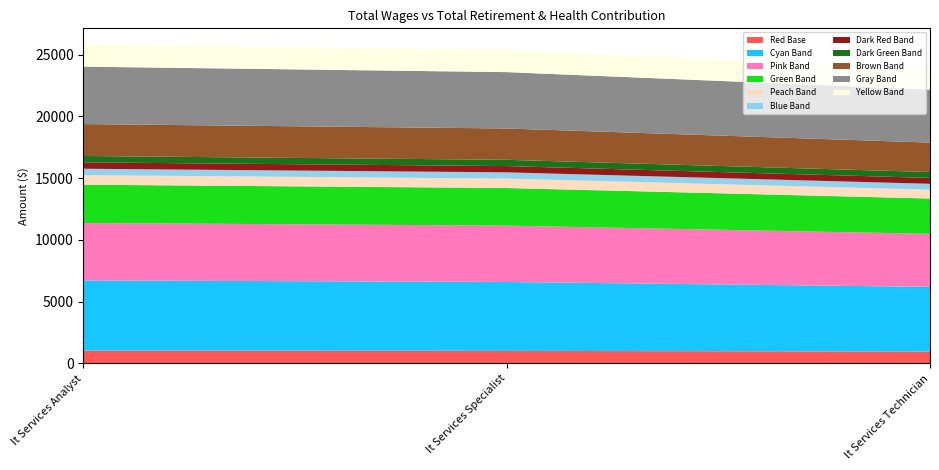

Reading left to right, extract all data points from this chart.

25835	25357	23836